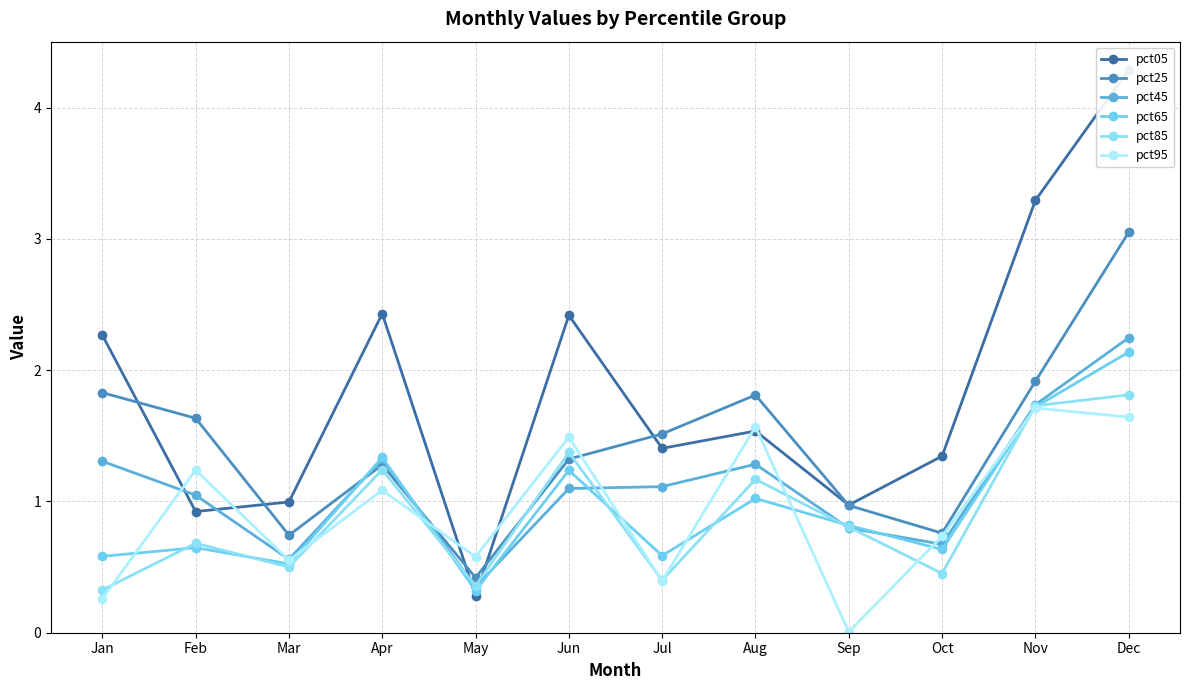

Reading right to left, what are all the values shown in this chart?

pct05: Dec=4.3	Nov=3.3	Oct=1.3	Sep=1.0	Aug=1.5	Jul=1.4	Jun=2.4	May=0.3	Apr=2.4	Mar=1.0	Feb=0.9	Jan=2.3
pct25: Dec=3.0	Nov=1.9	Oct=0.8	Sep=1.0	Aug=1.8	Jul=1.5	Jun=1.3	May=0.4	Apr=1.3	Mar=0.7	Feb=1.6	Jan=1.8
pct45: Dec=2.2	Nov=1.7	Oct=0.7	Sep=0.8	Aug=1.3	Jul=1.1	Jun=1.1	May=0.3	Apr=1.3	Mar=0.6	Feb=1.0	Jan=1.3
pct65: Dec=2.1	Nov=1.7	Oct=0.6	Sep=0.8	Aug=1.0	Jul=0.6	Jun=1.2	May=0.3	Apr=1.3	Mar=0.5	Feb=0.6	Jan=0.6
pct85: Dec=1.8	Nov=1.7	Oct=0.5	Sep=0.8	Aug=1.2	Jul=0.4	Jun=1.4	May=0.4	Apr=1.2	Mar=0.5	Feb=0.7	Jan=0.3
pct95: Dec=1.6	Nov=1.7	Oct=0.7	Sep=0.0	Aug=1.6	Jul=0.4	Jun=1.5	May=0.6	Apr=1.1	Mar=0.6	Feb=1.2	Jan=0.3